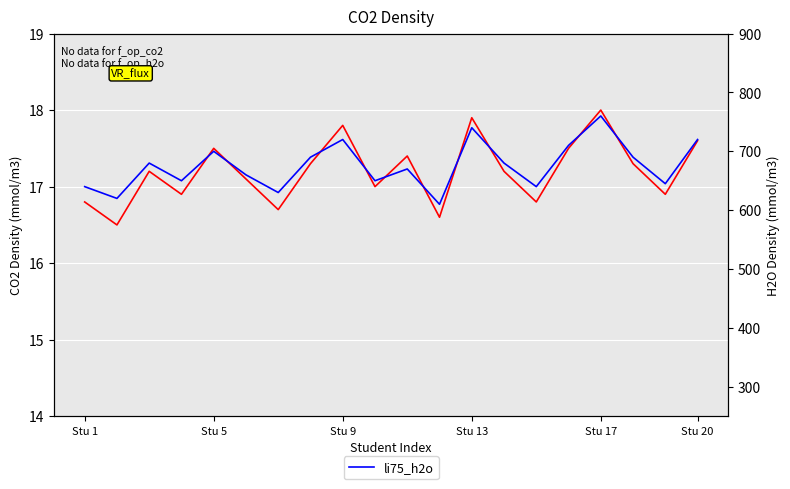

How many lines are shown in the chart?

2